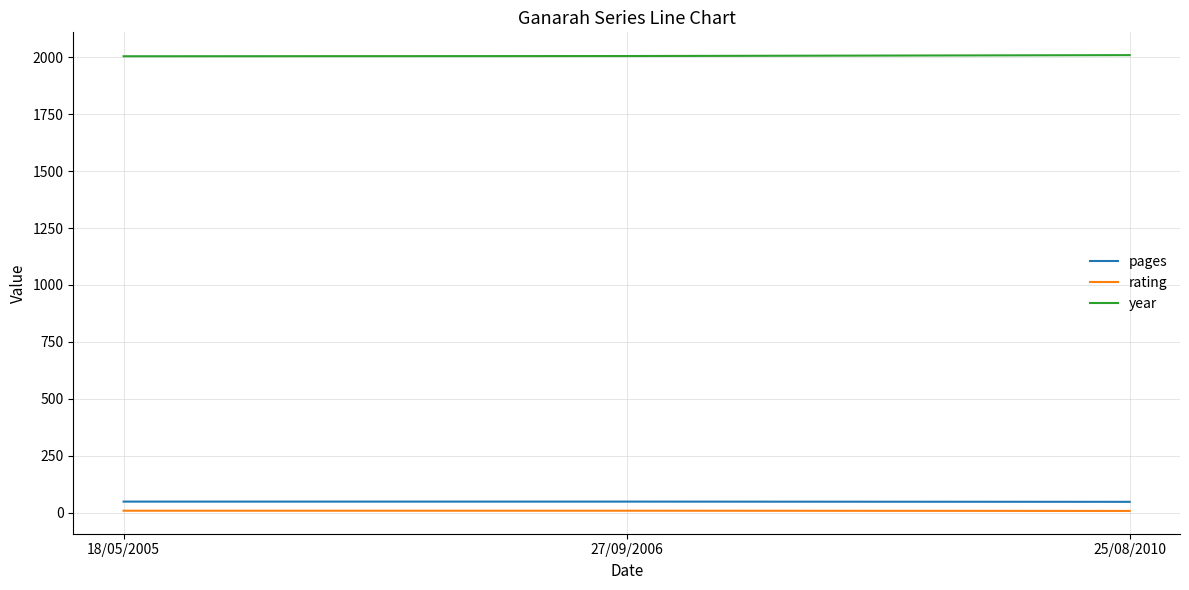

What position from the left is 27/09/2006?

2